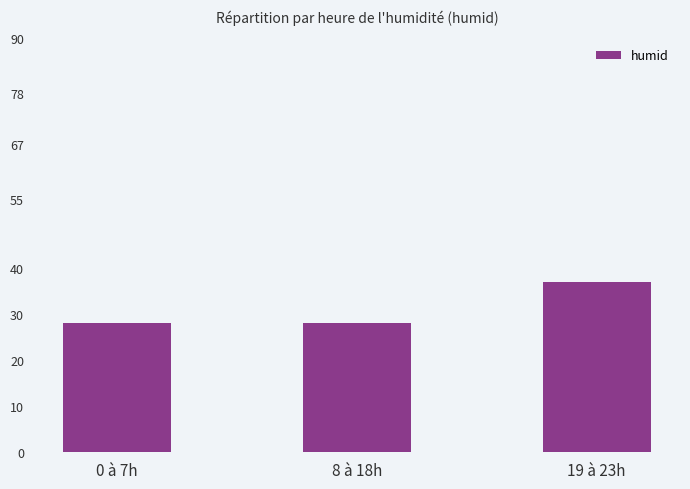

Reading right to left, extract all data points from this chart.

19 à 23h=37.0	8 à 18h=28.1	0 à 7h=28.1